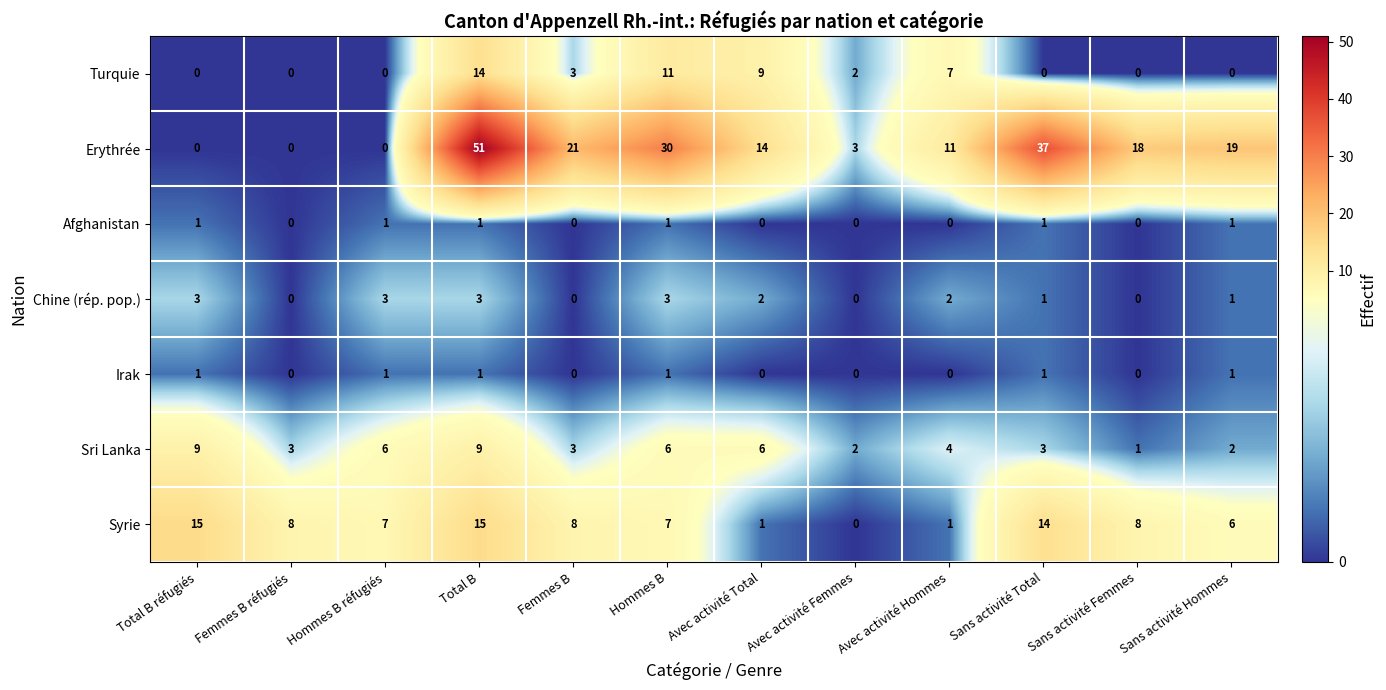

What is the greatest value displayed?

51